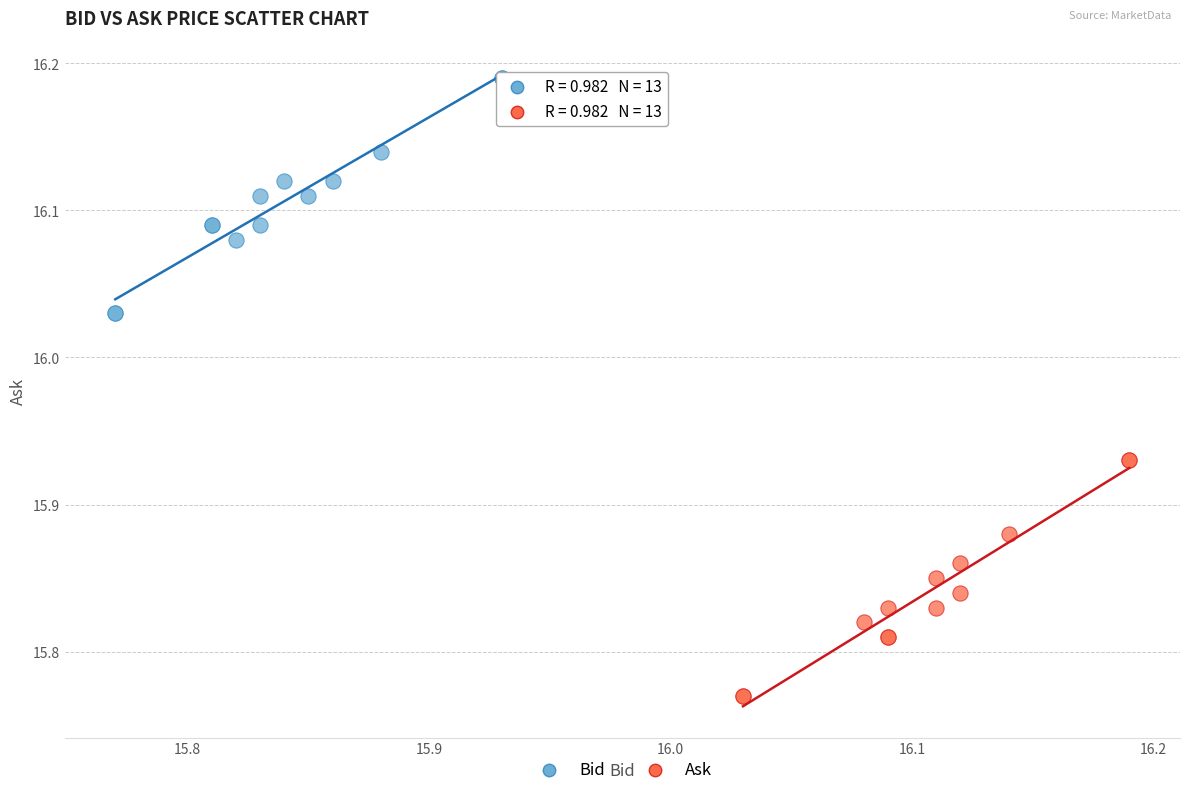

Which series contains the lowest Y value?

Ask